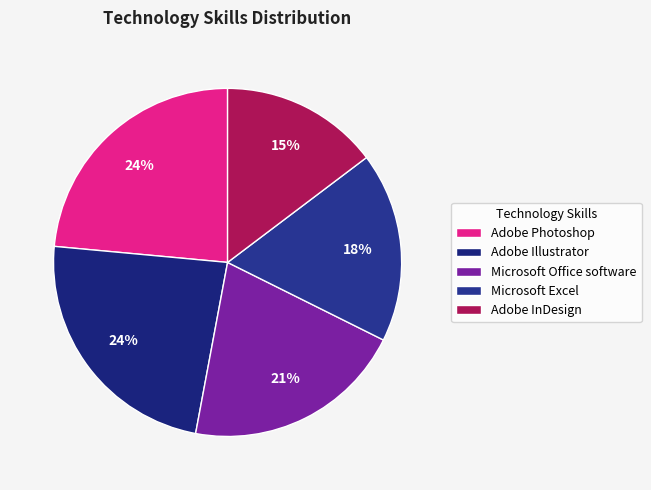

To the nearest percent, what is the average slice percentage?

20%